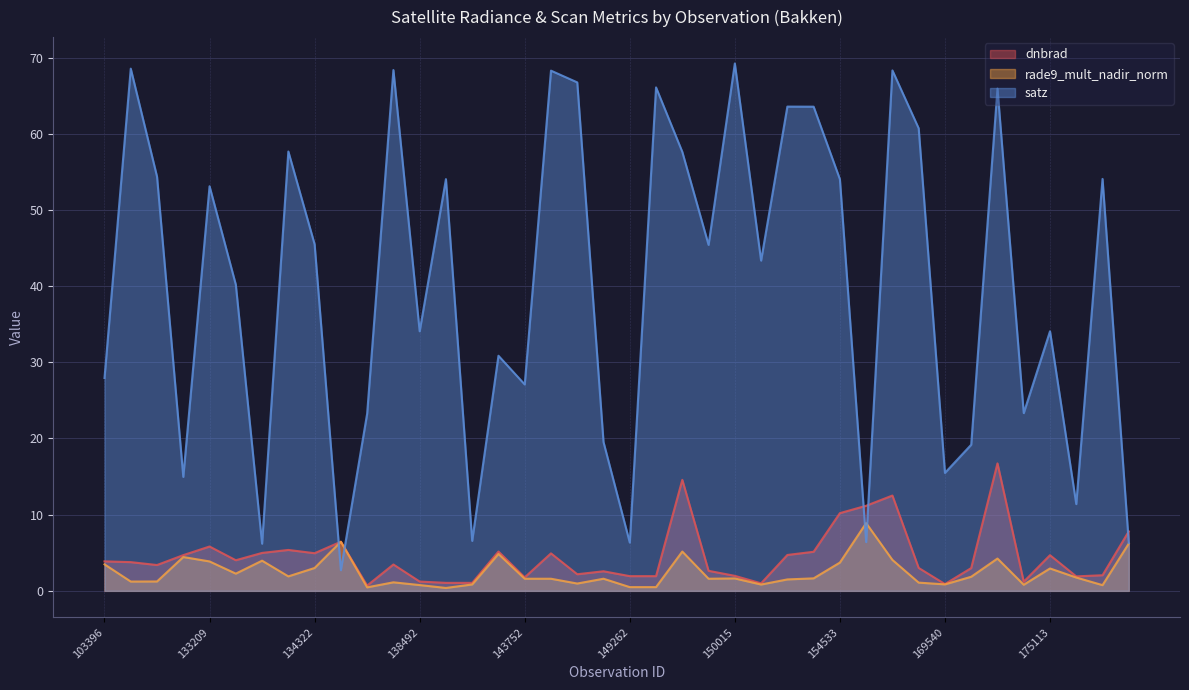

Between 149468 and 155113, which is larger?

155113